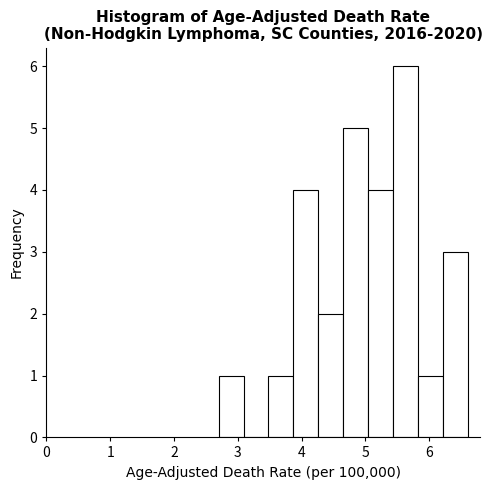

Read against the x-axis, roughly where is the centre of the tallest bar?

5.6